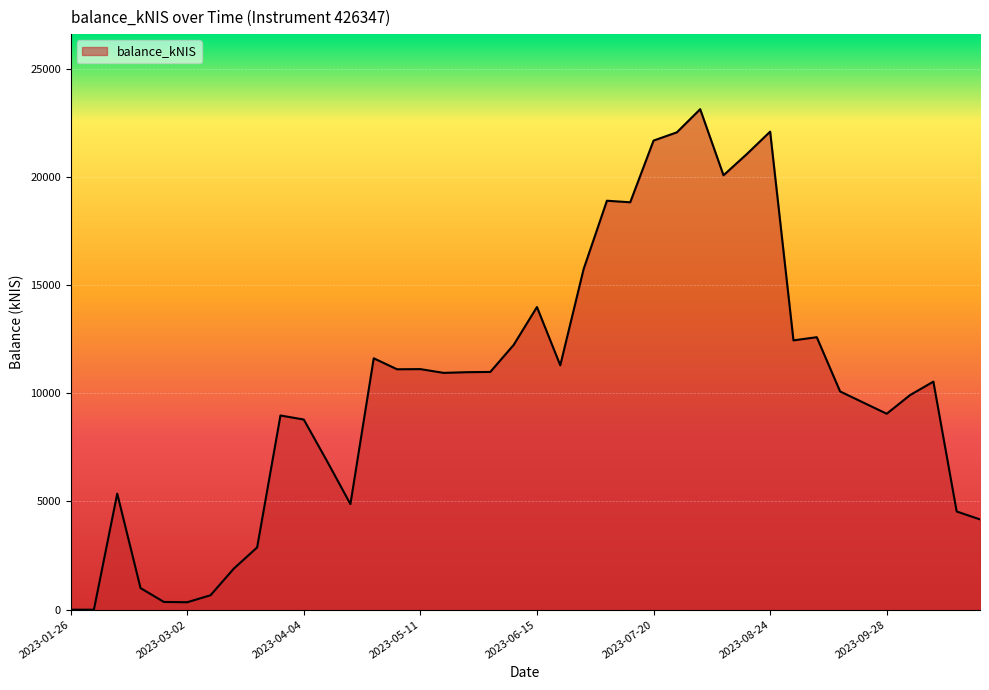

What is the difference between the maximum and minimum values?

23123.5